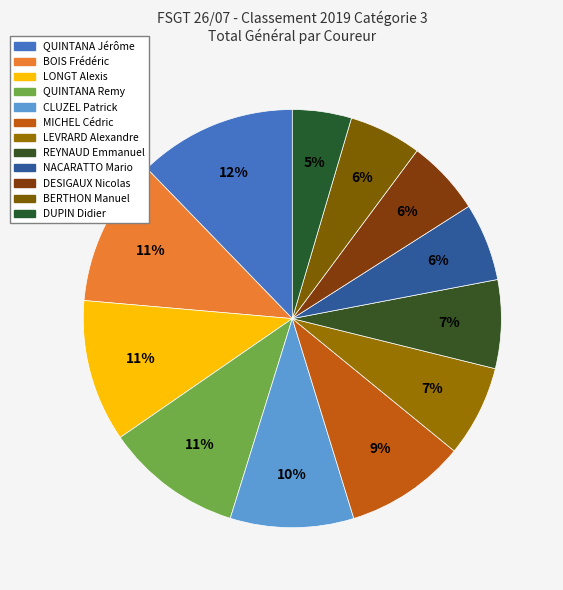

Does any single category account for the majority?

No